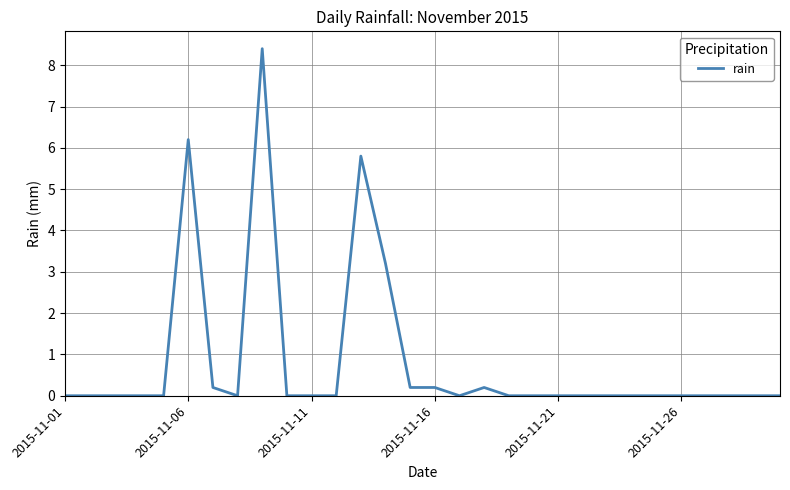

What is the greatest value displayed?

8.4